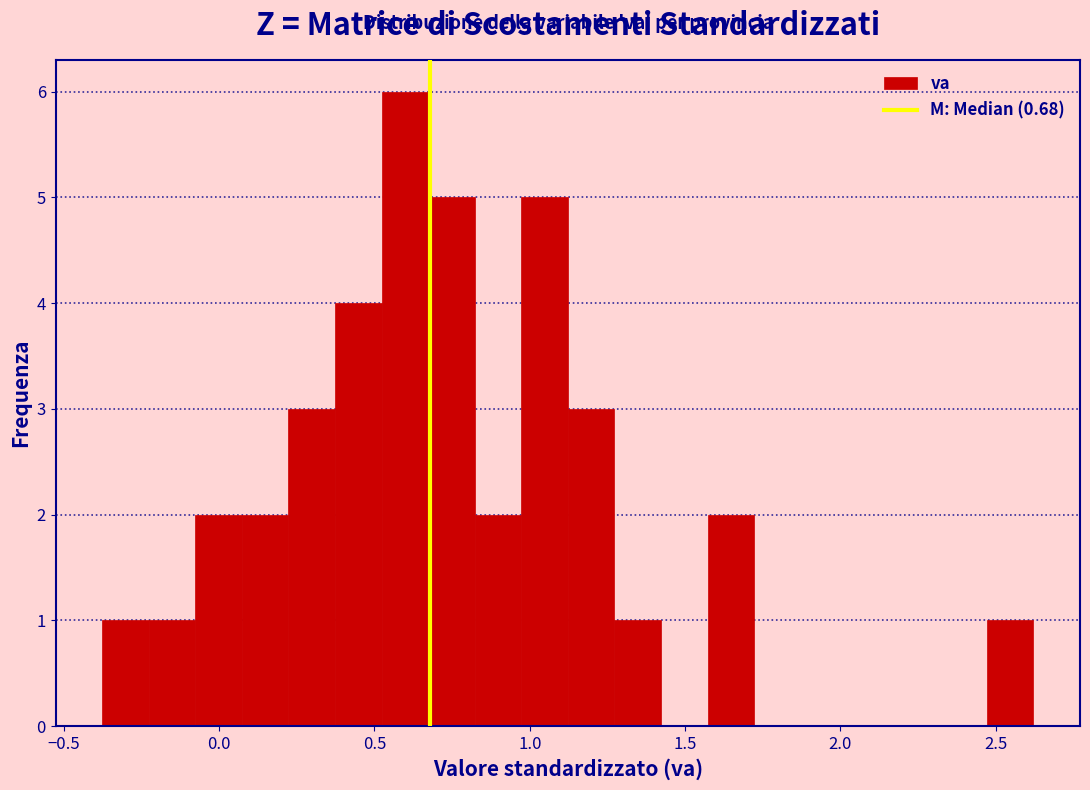

Read against the x-axis, roughly where is the centre of the tallest bar?

0.60